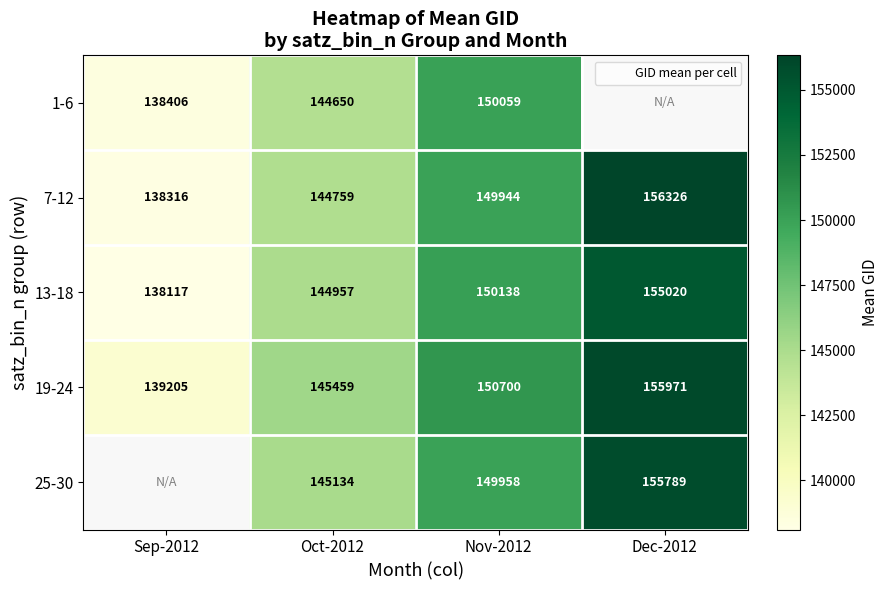

Is it true that 1-6 equals 222325.3 at Sep-2012?

False